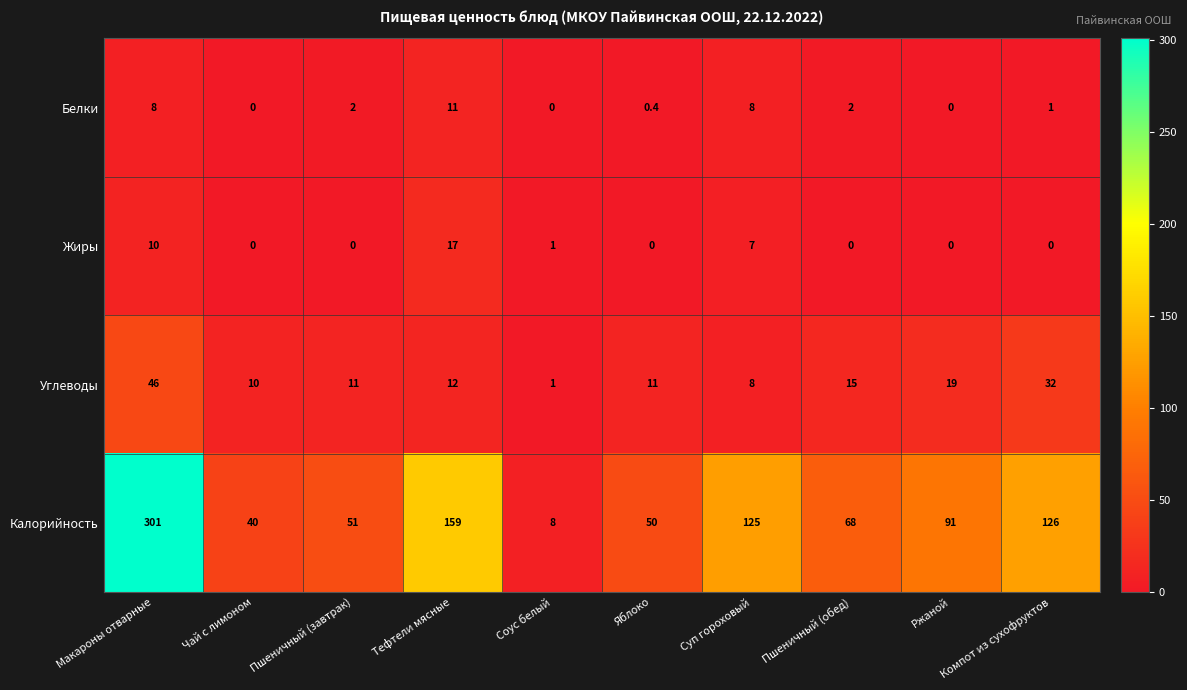

Where does the Калорийность series first go above 91?

Макароны отварные